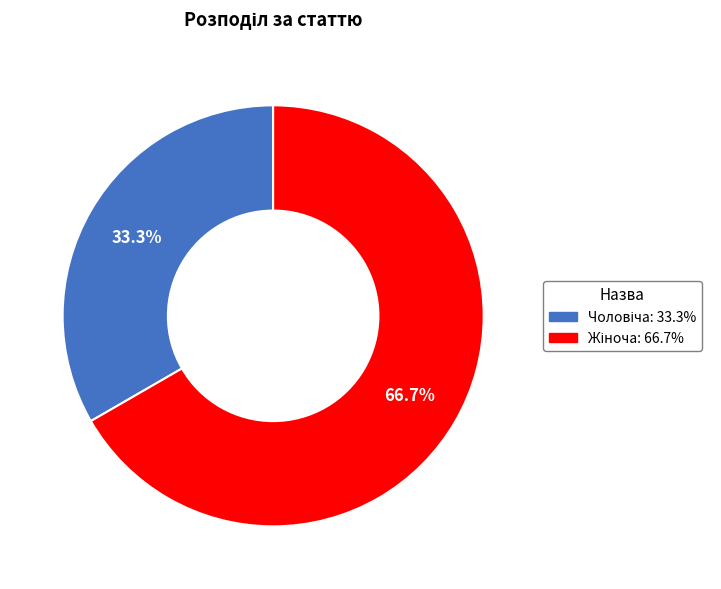

Is there a majority slice in this chart?

Yes